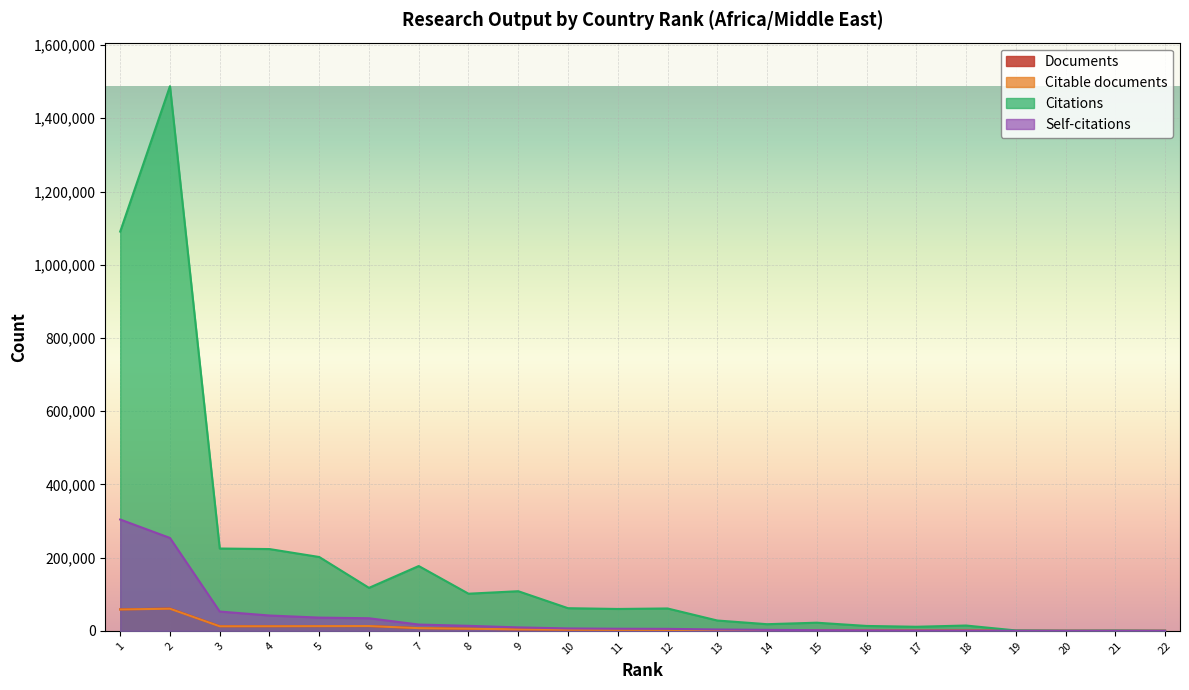

Between 8 and 13, which series saw the biggest shift?

Citations